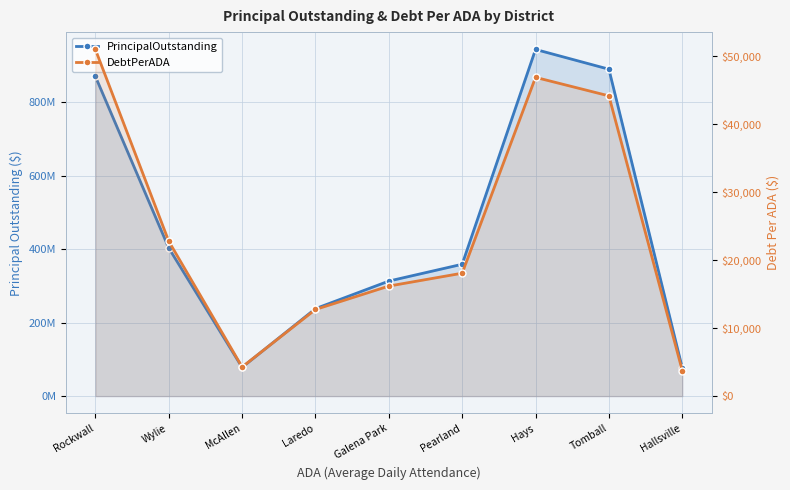

Between Wylie and Pearland, which series saw the biggest shift?

PrincipalOutstanding